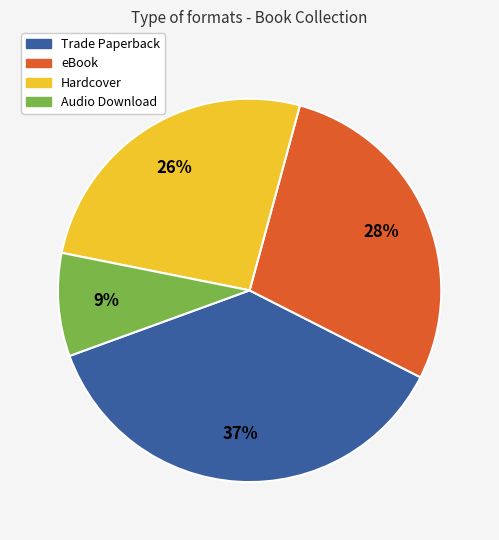

What is the ratio of the value at eBook to the value at Hardcover?

1.1